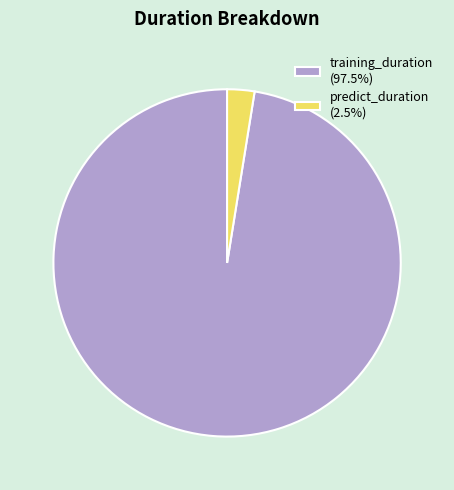

The predict_duration slice represents 3% of the pie. True or false?

True